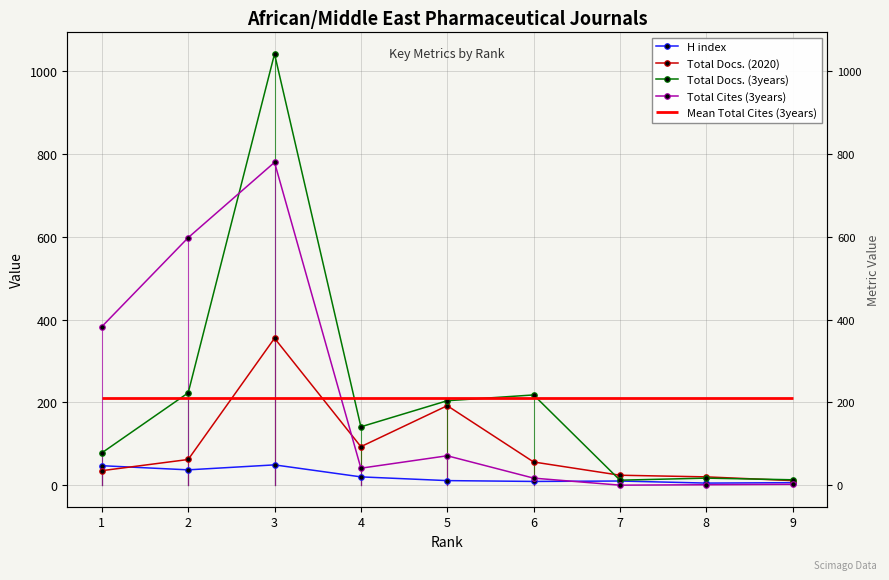

The value of Total Docs. (3years) at 1 is 78. True or false?

True